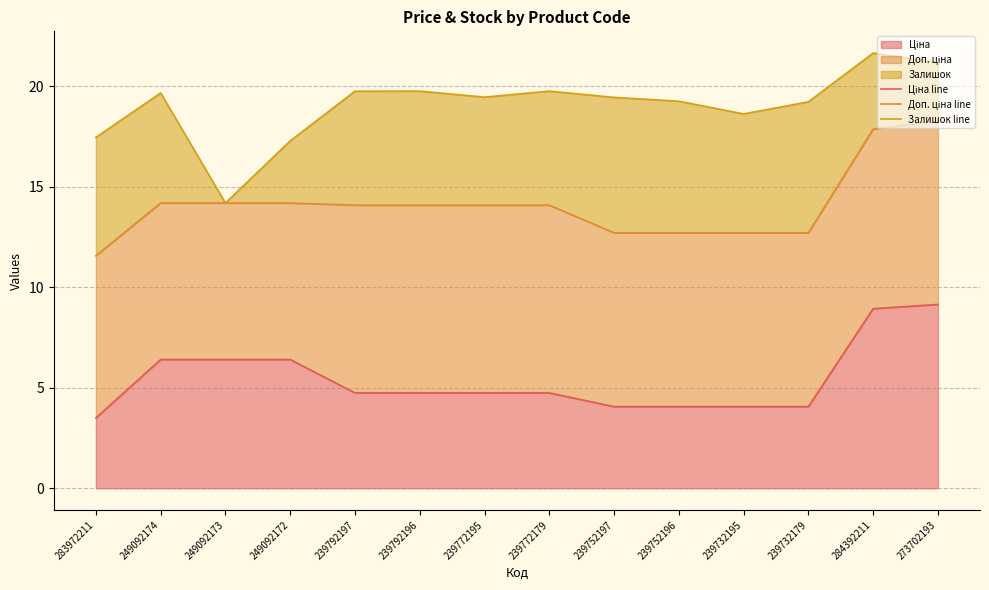

List the labels in order of Залишок line value, largest first.

284392211, 273702193, 239792196, 239772179, 239792197, 249092174, 239772195, 239752197, 239752196, 239732179, 239732195, 283972211, 249092172, 249092173